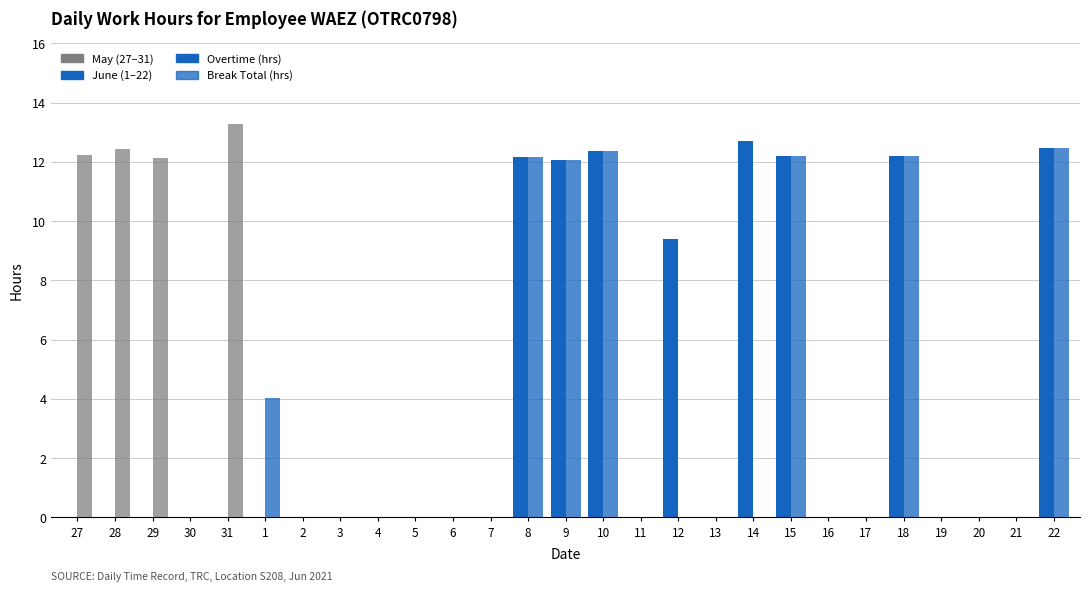

What is the spread (max minus min) of values at 1?

4.0